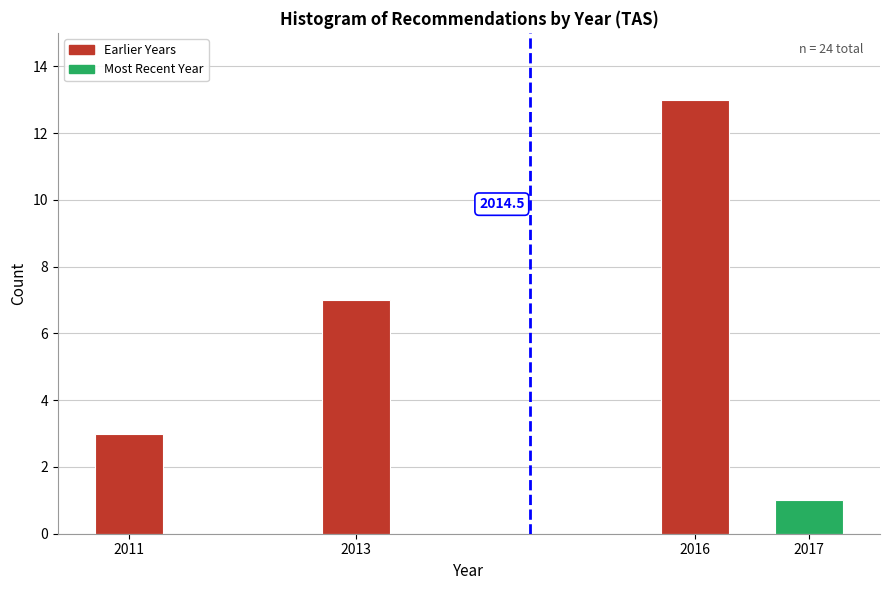

Reading right to left, transcribe all the data shown in this chart.

2017=1	2016=13	2013=7	2011=3